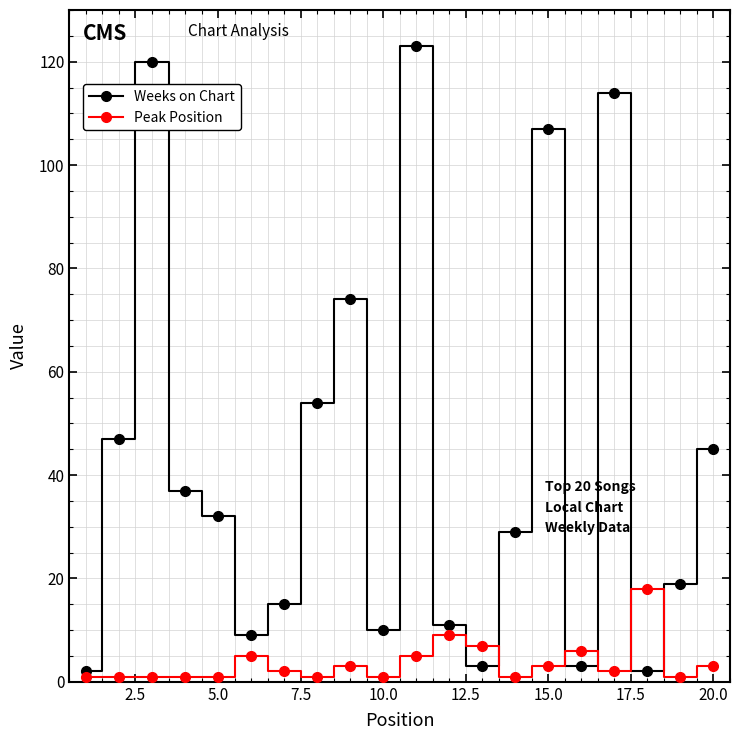

List the series in order of their peak value, highest first.

Weeks on Chart, Peak Position